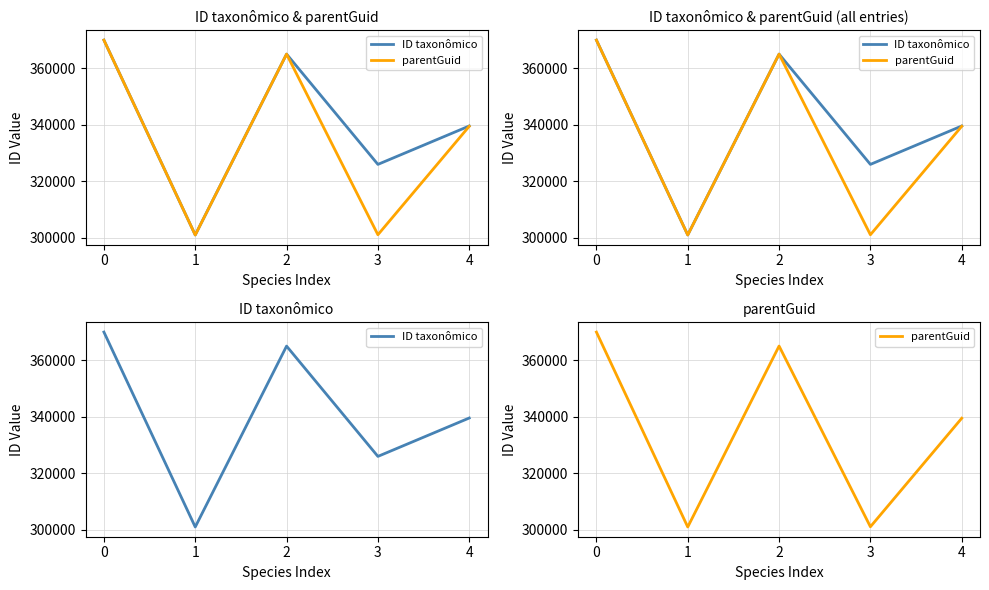

Does the chart have visible grid lines?

Yes